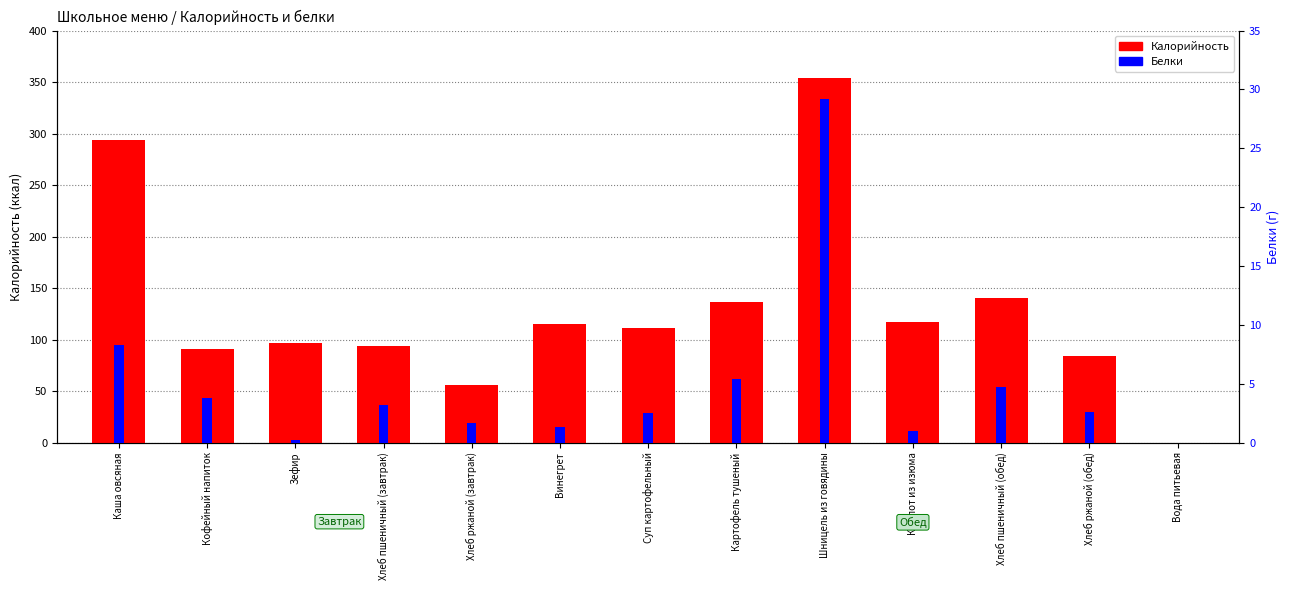

Which has a higher value, Хлеб ржаной (завтрак) or Каша овсяная?

Каша овсяная